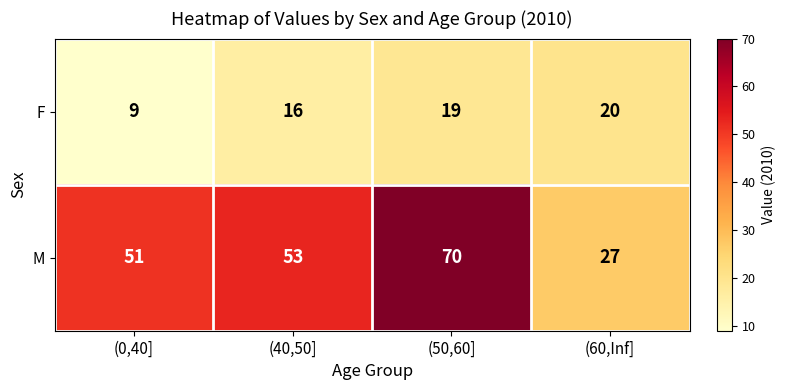

The value of F at (40,50] is 16. True or false?

True